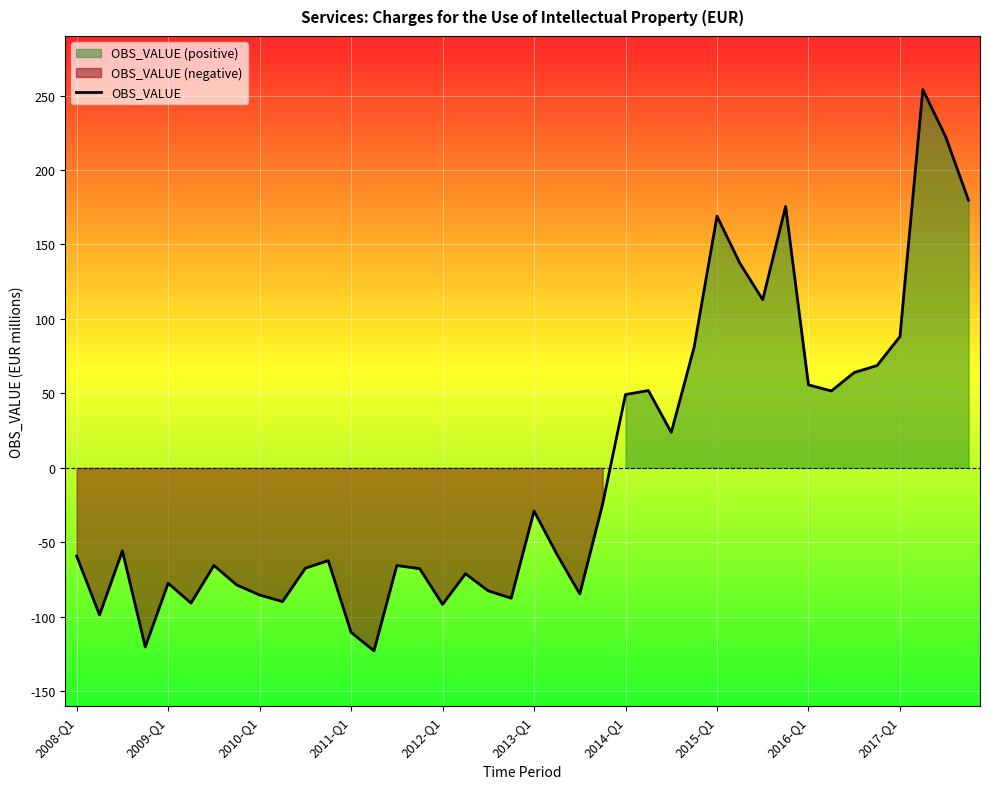

What is the maximum value for OBS_VALUE?

254.0